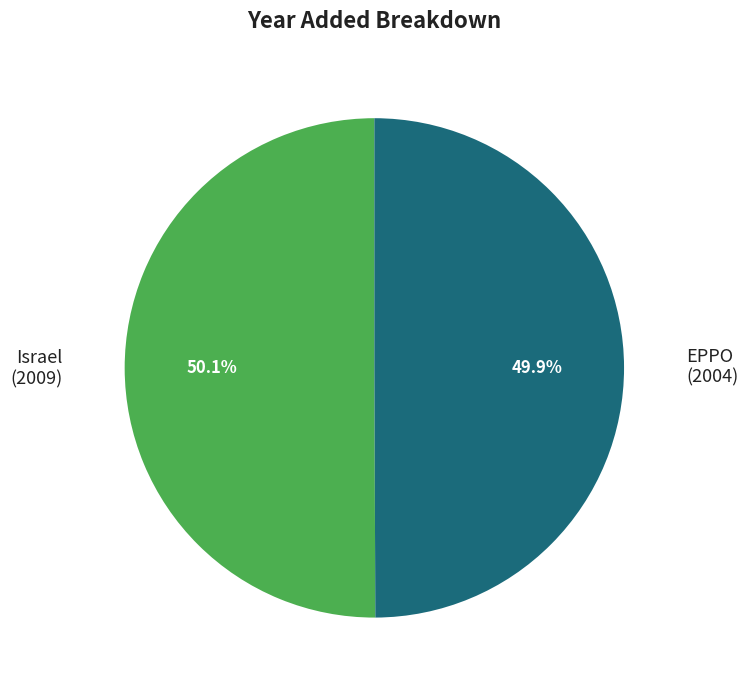

Is there any slice that represents more than half of the pie?

Yes